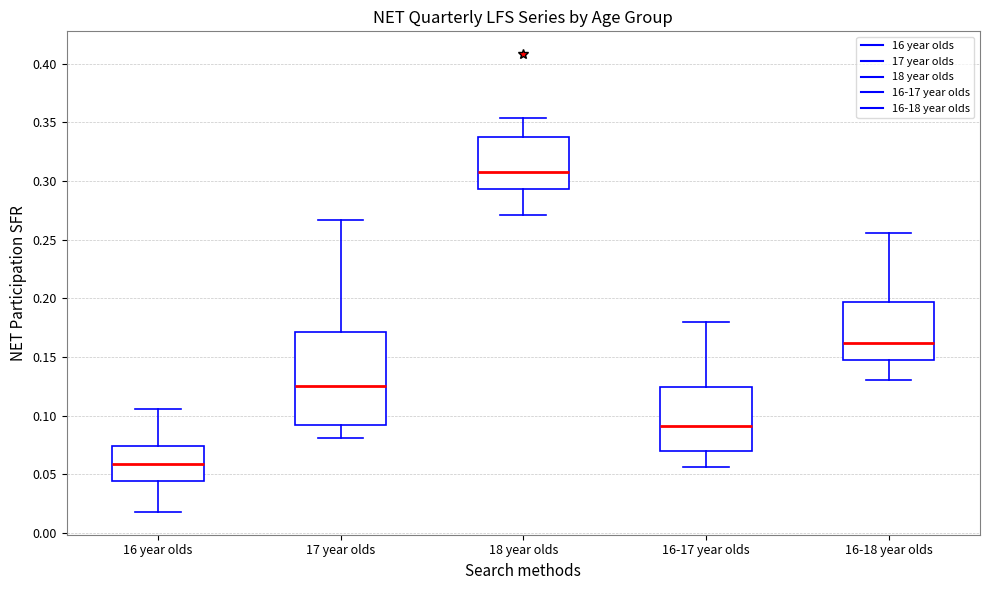

Where does the median line of the box for 16 year olds sit on the y-axis? The values are not printed on the chart, so give them approximately, as read against the axis.

0.060